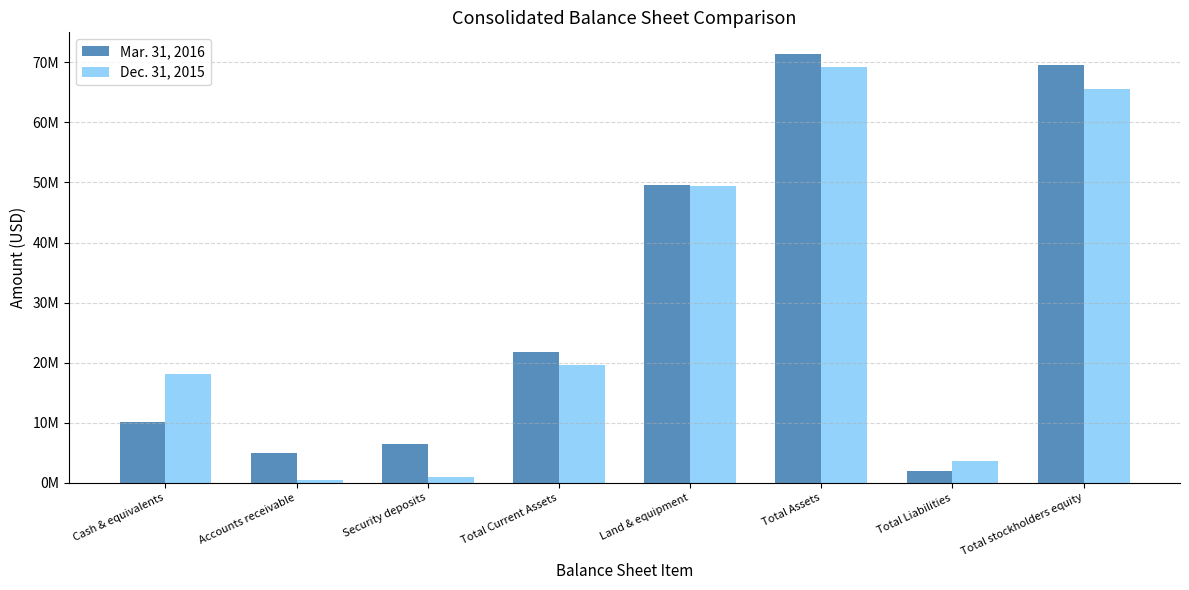

Between Accounts receivable and Total Liabilities, which series saw the biggest shift?

Dec. 31, 2015